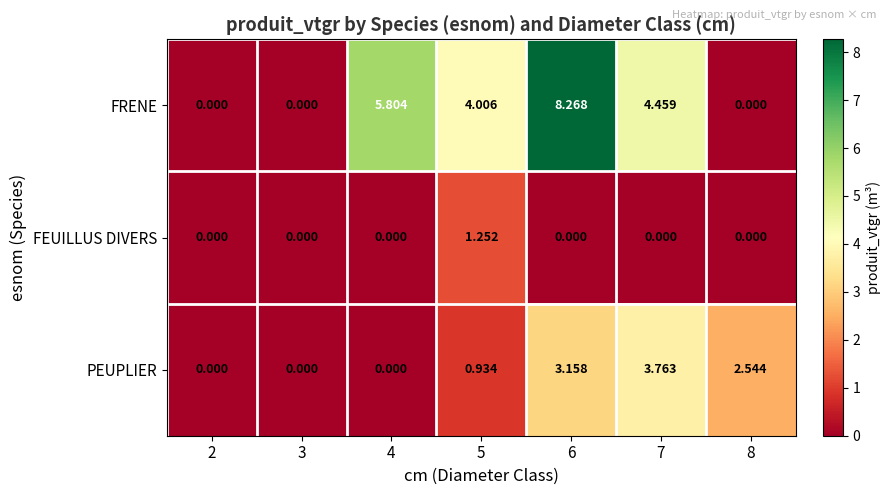

Rank the series by their maximum value, from lowest to highest.

FEUILLUS DIVERS, PEUPLIER, FRENE